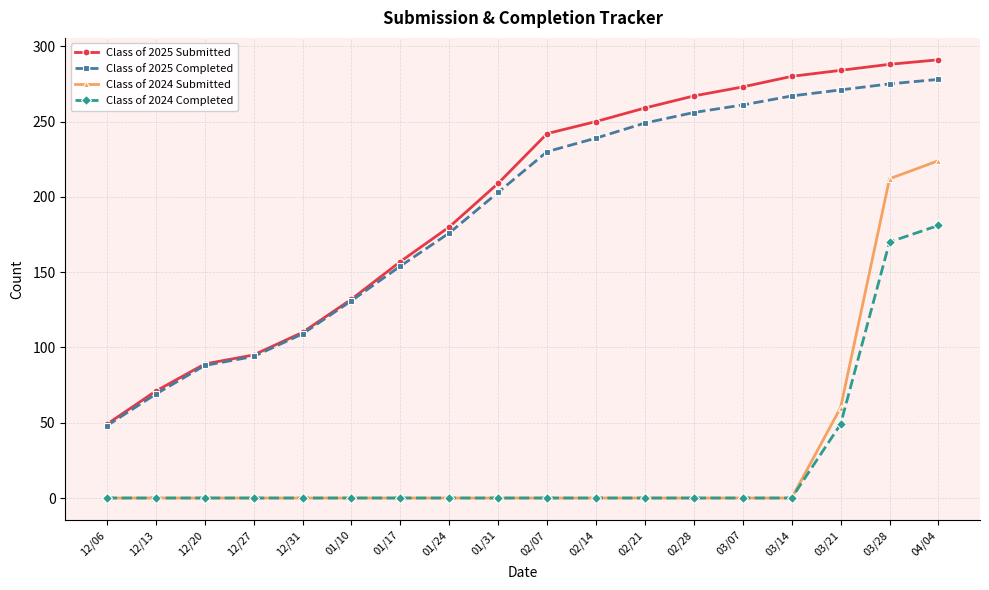

What is the highest value of the Class of 2025 Submitted series?

291